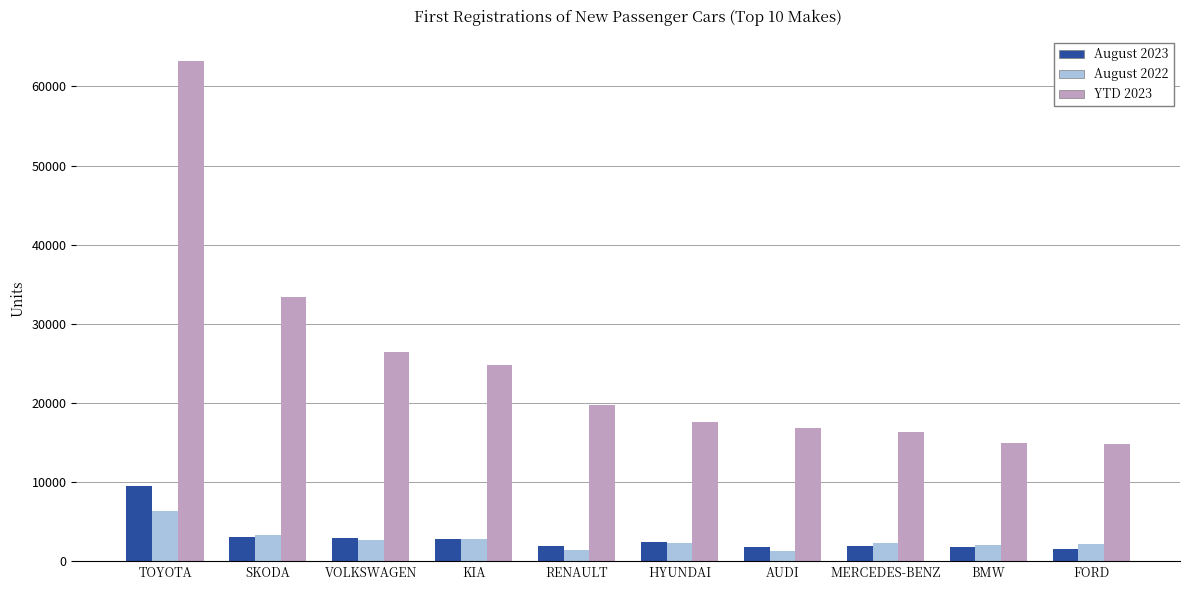

What is the minimum value for August 2023?

1509